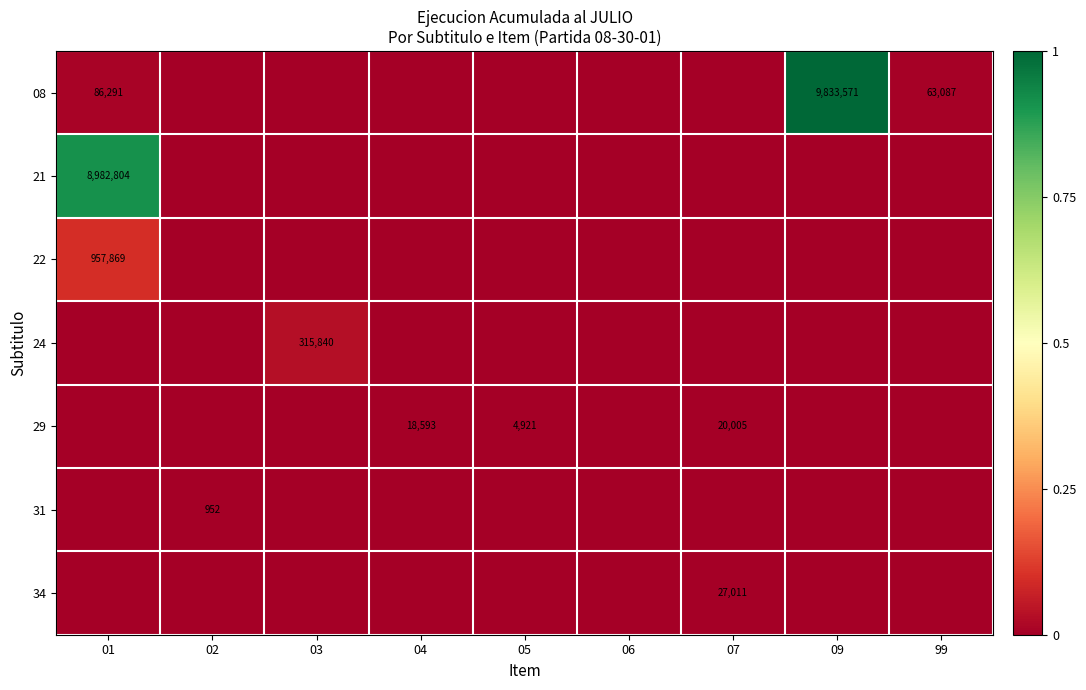

True or false: 08 has a value of 107667 at 99.

False